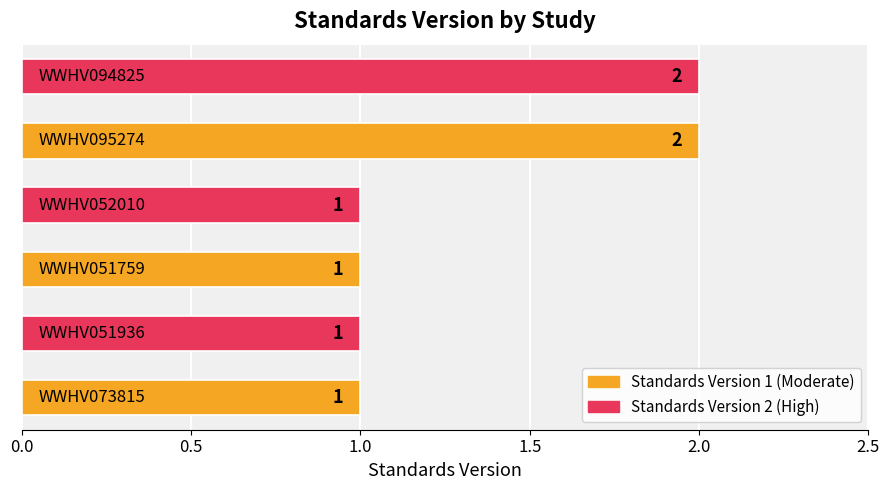

Reading bottom to top, extract all data points from this chart.

1	1	1	1	2	2